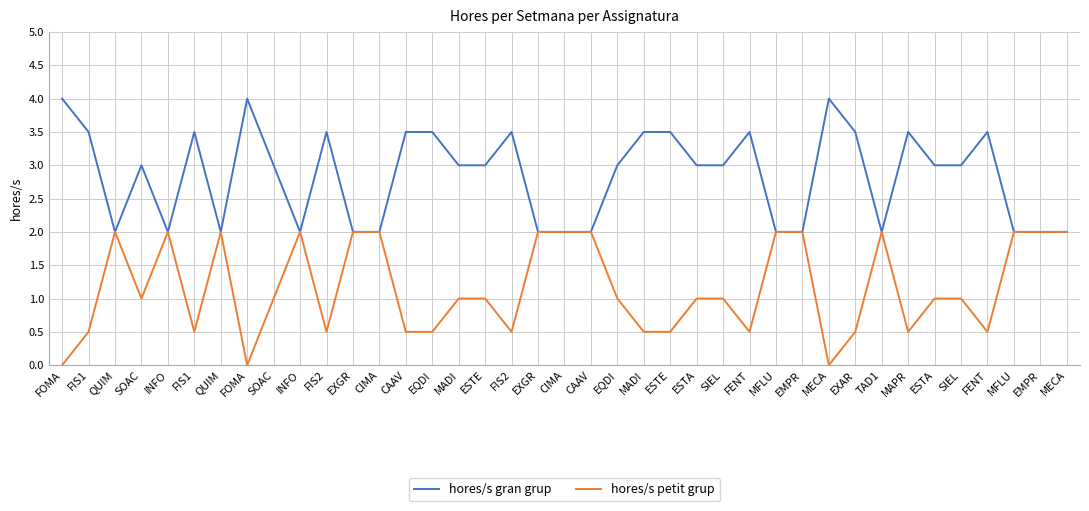

Where does the hores/s gran grup series first go above 3?

FOMA